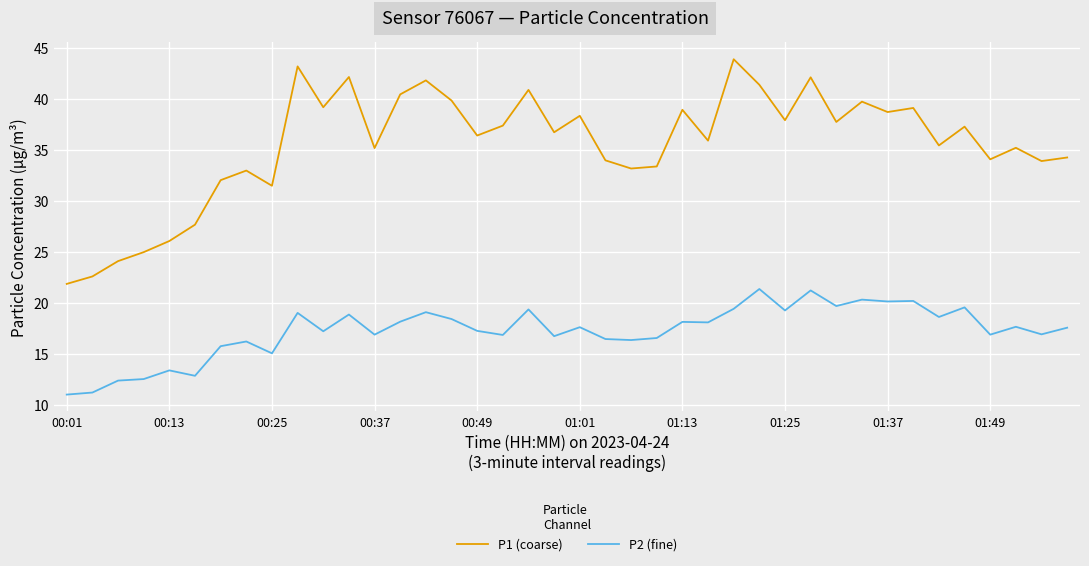

Rank the series by their maximum value, from highest to lowest.

P1 (coarse), P2 (fine)